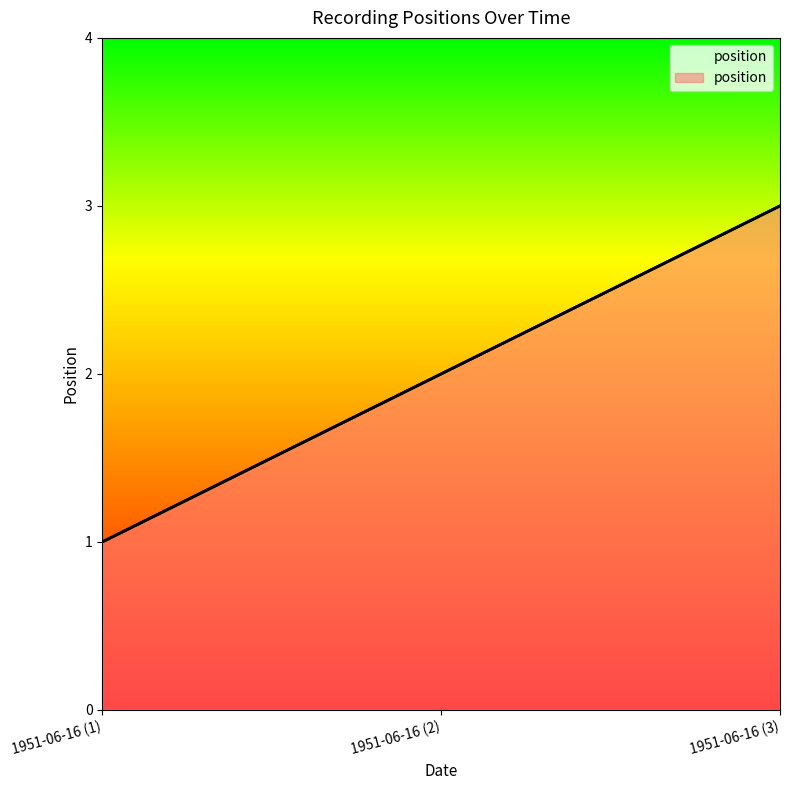

What value does the data have at 1951-06-16 (2)?

2